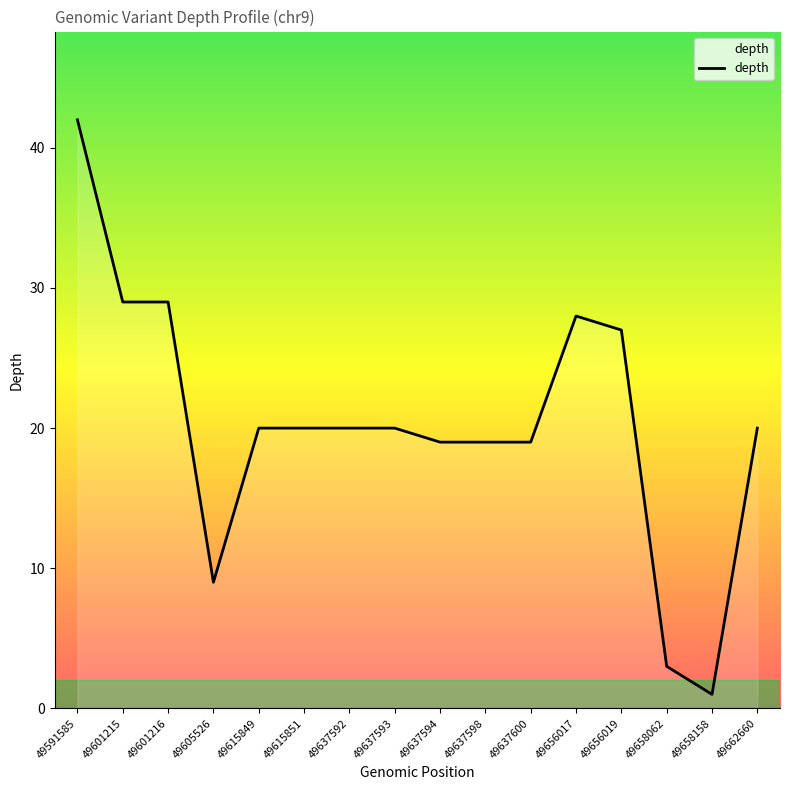

What is the difference between the maximum and minimum values?

41